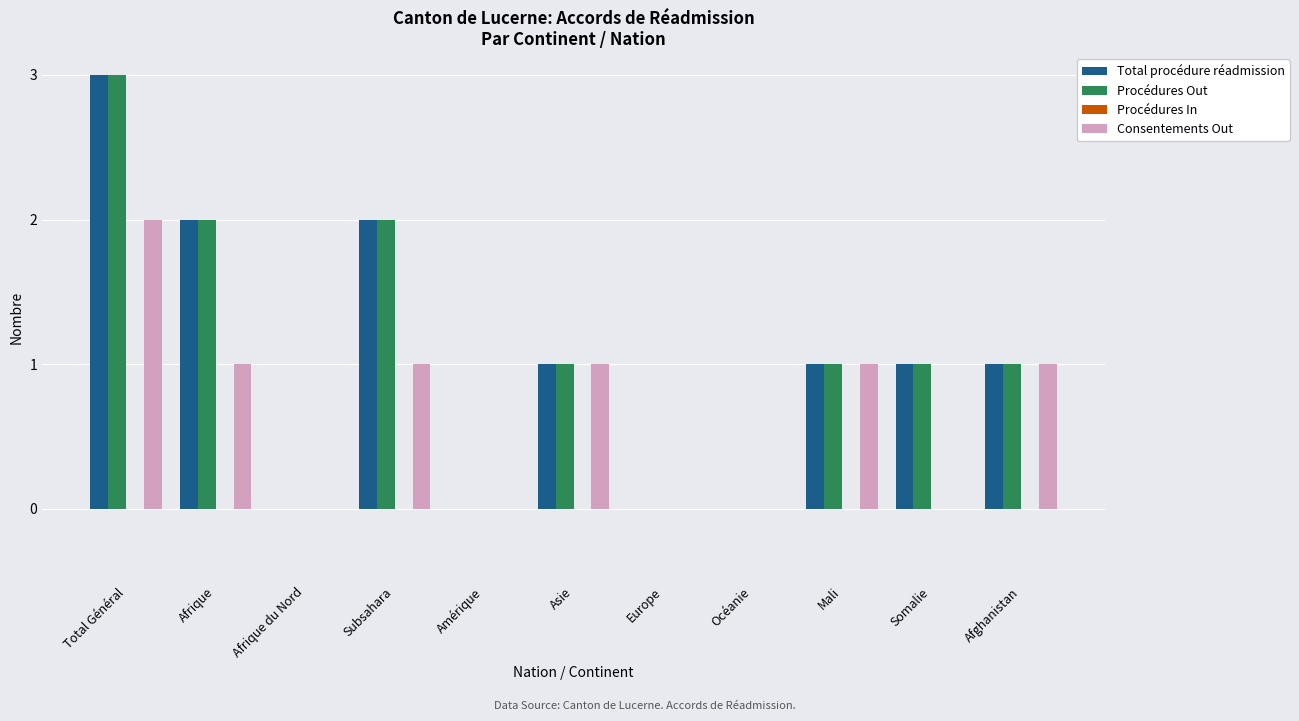

What is the sum of all Procédures Out values?

11